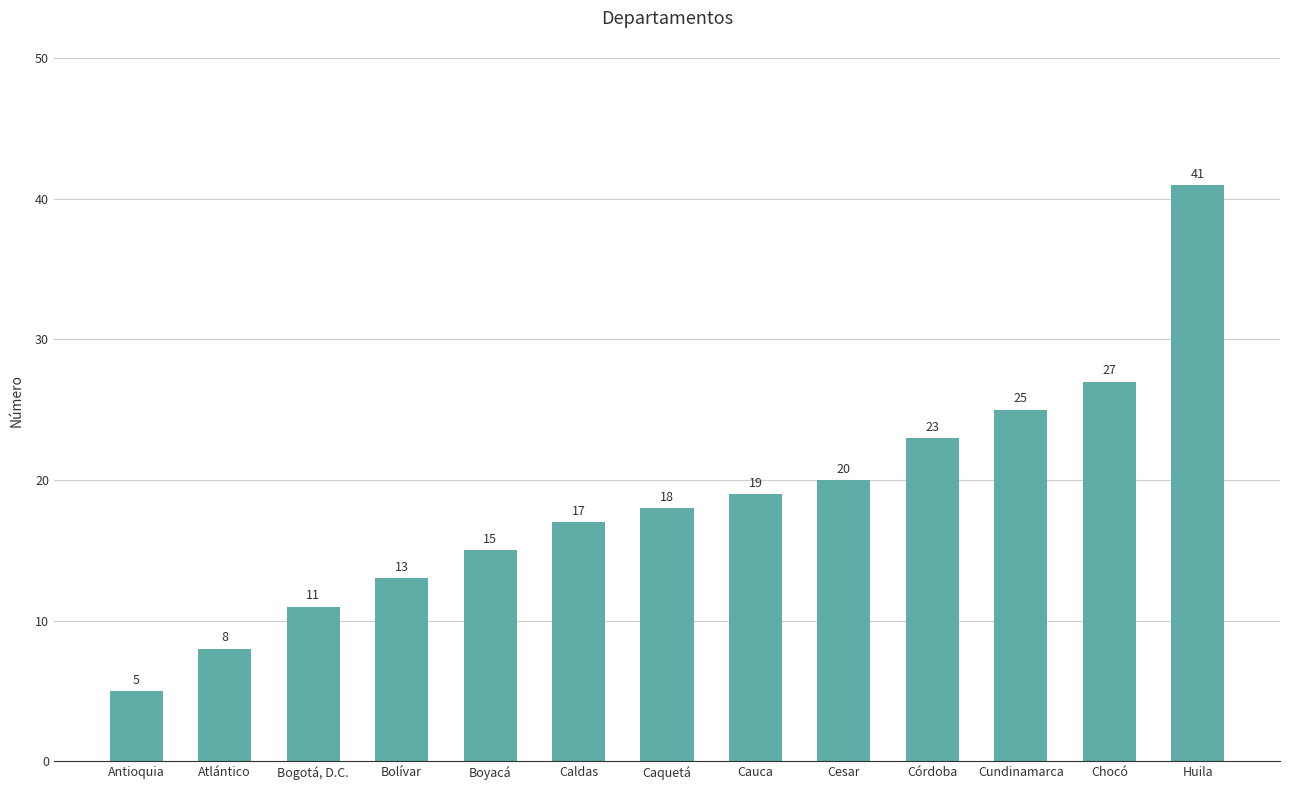

What is the approximate value at Boyacá, to the nearest 10?

20